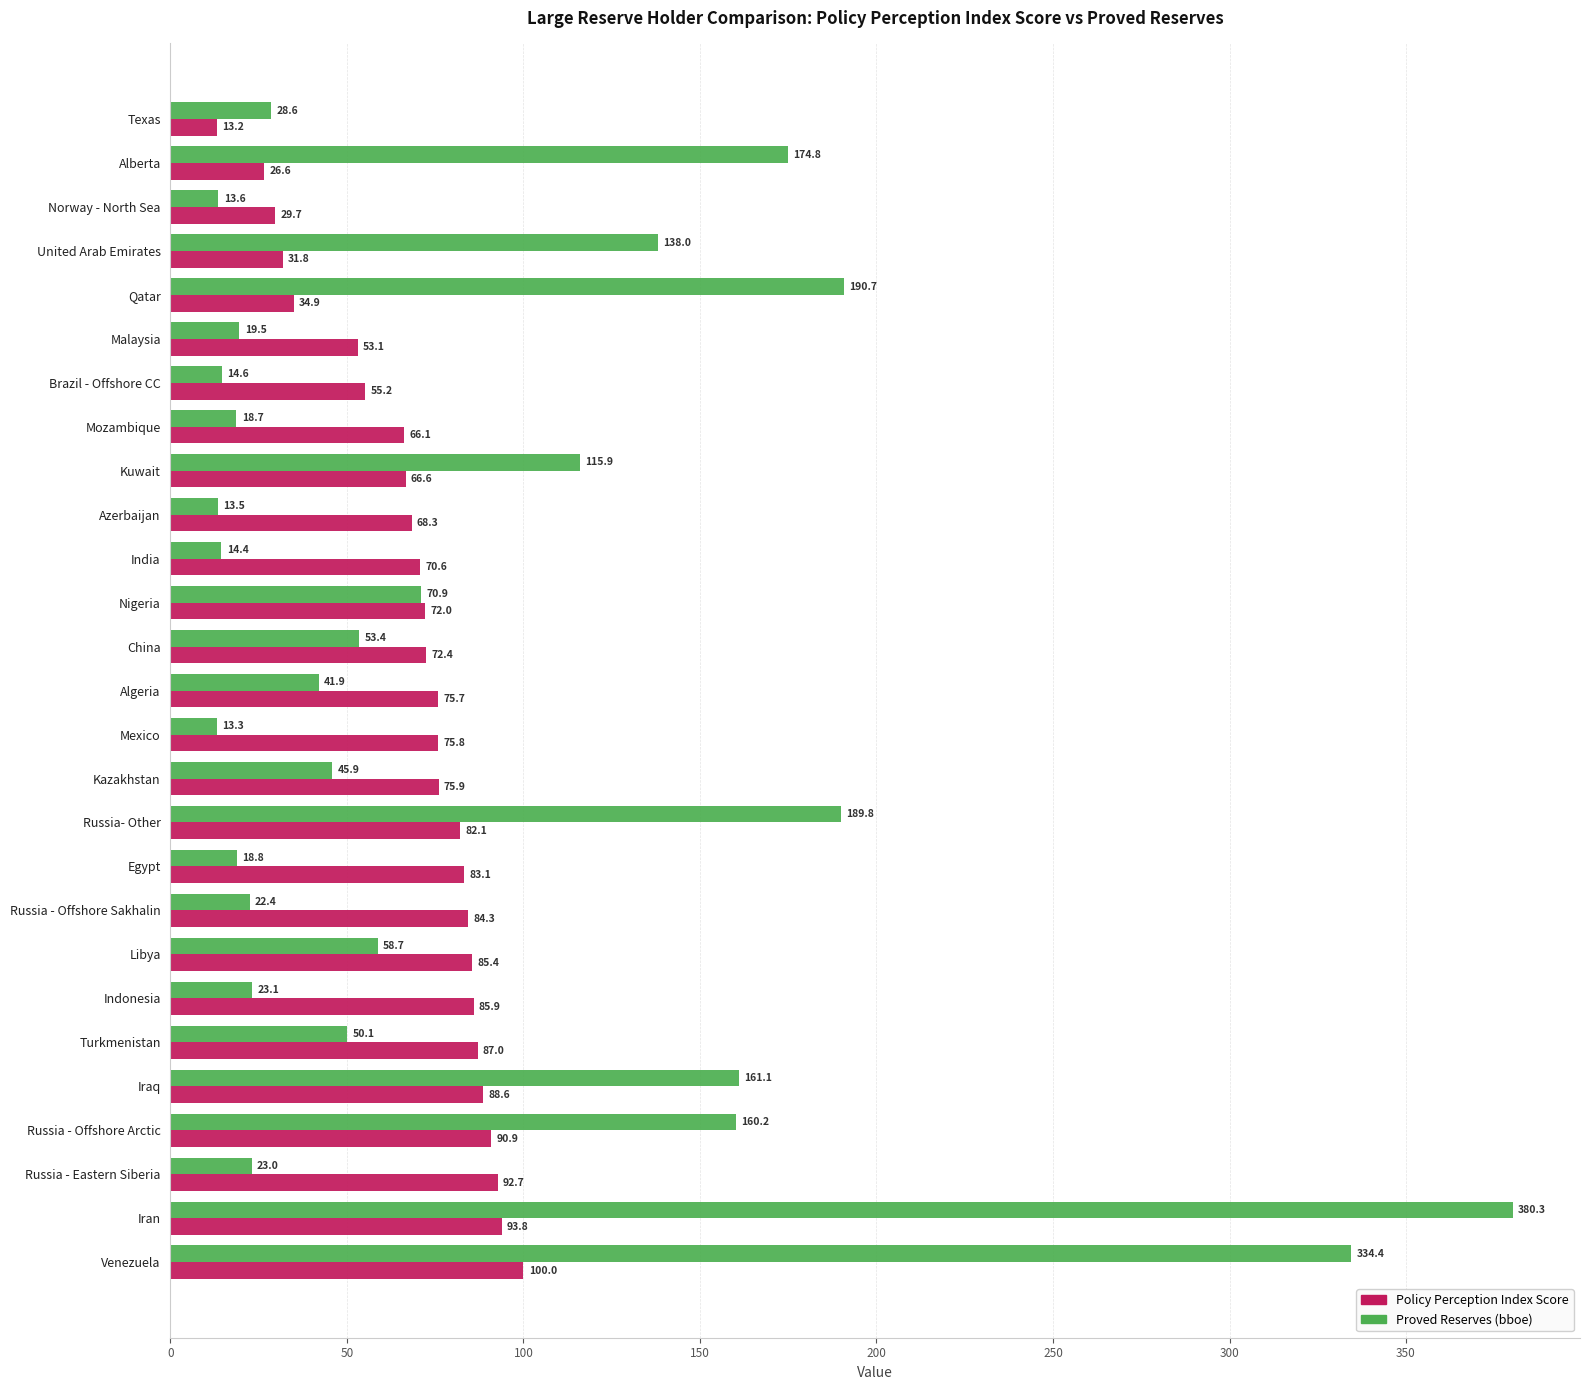

The Policy Perception Index Score series shows 72.0 at Nigeria. True or false?

True